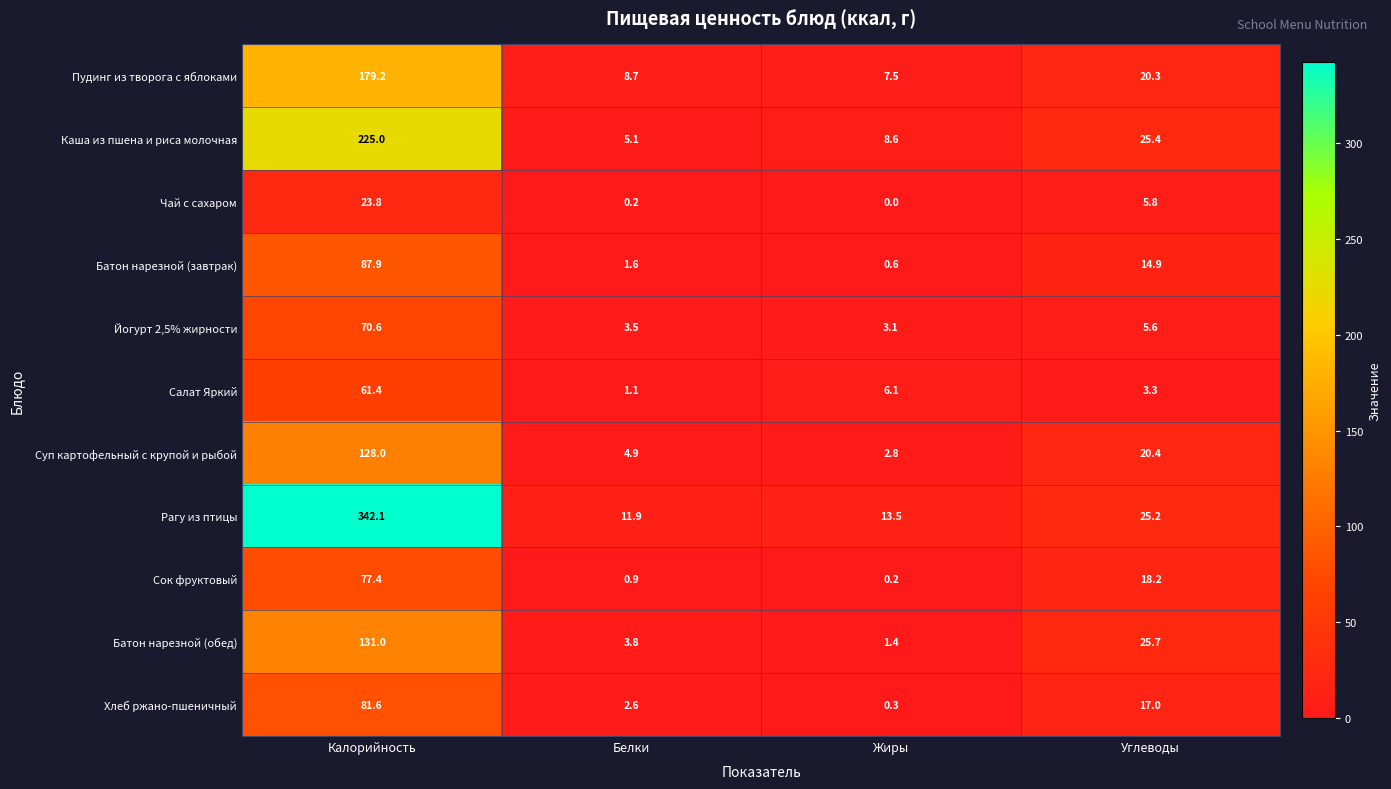

How many data points does each series have?

4